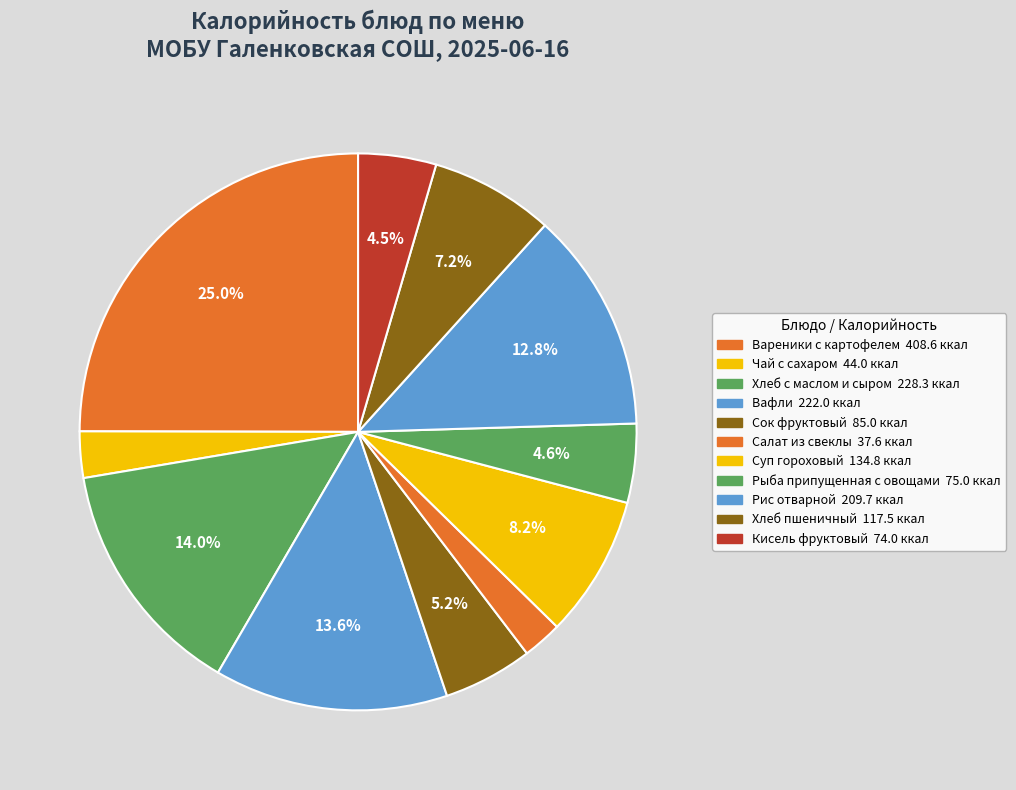

What is the smallest slice in the pie chart?

Салат из свеклы